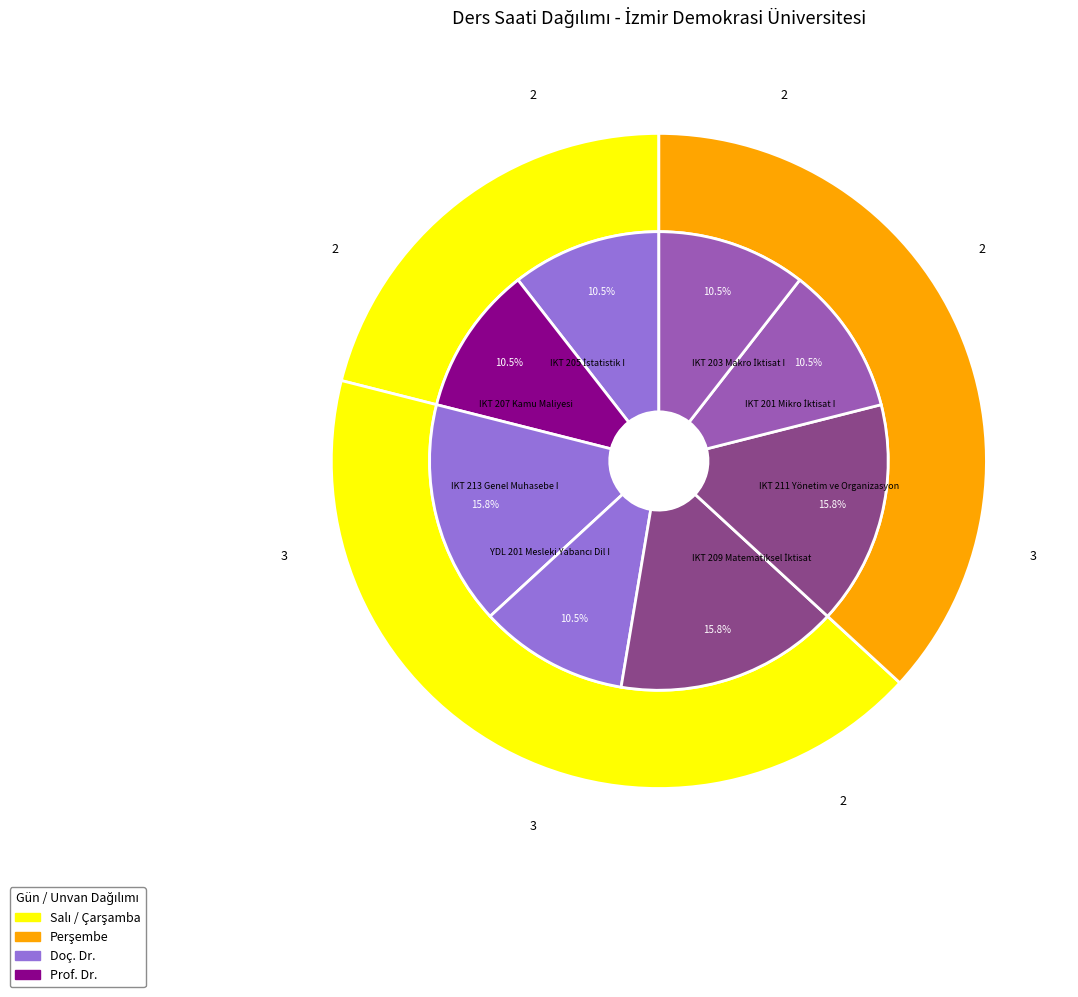

How many slices are in this pie chart?

8